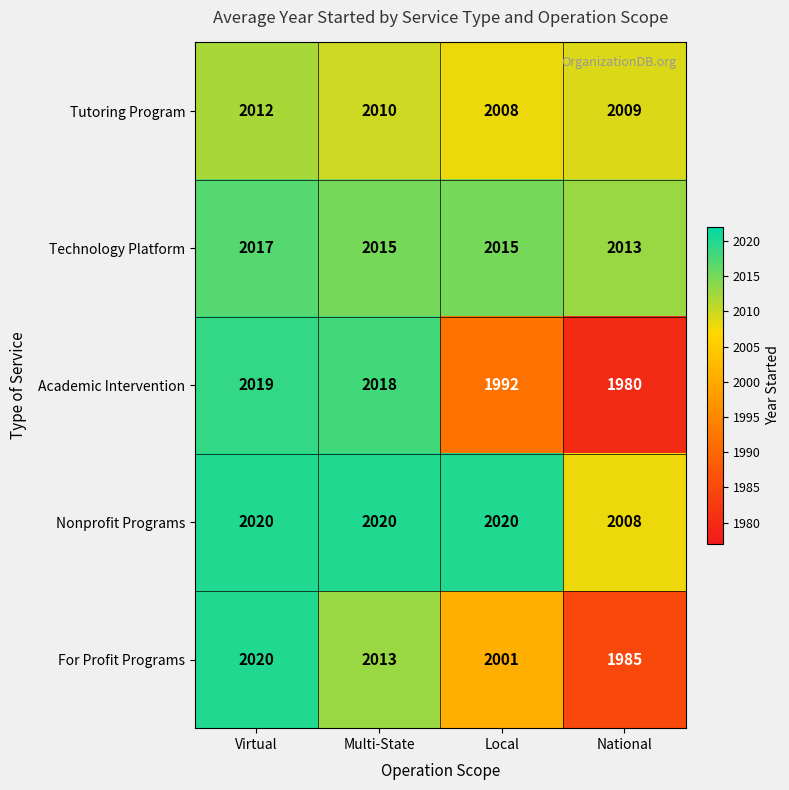

Count the number of data series in this chart.

5